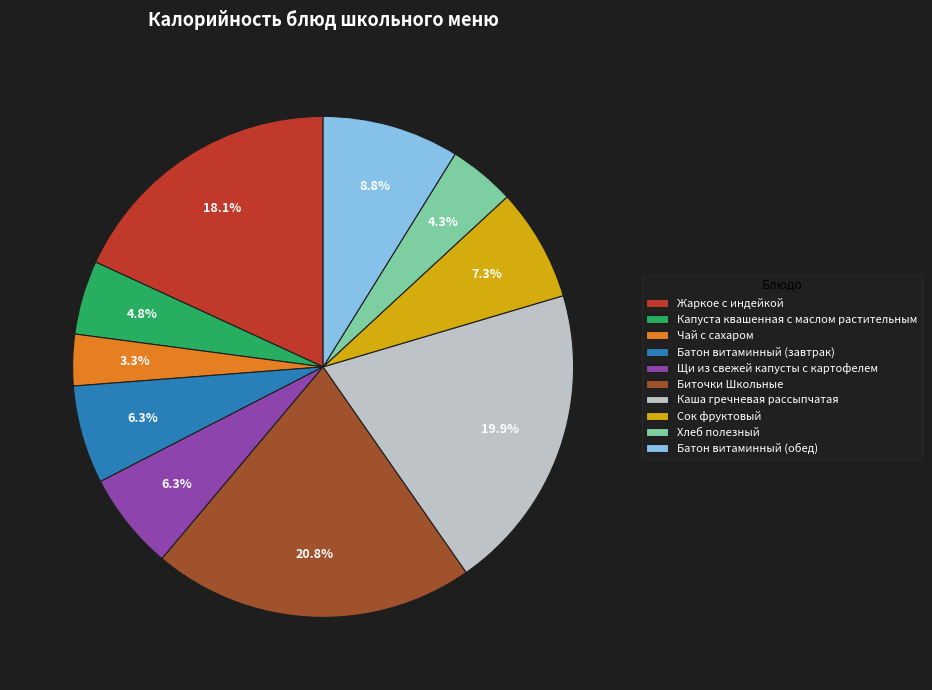

How many segments does this pie chart have?

10